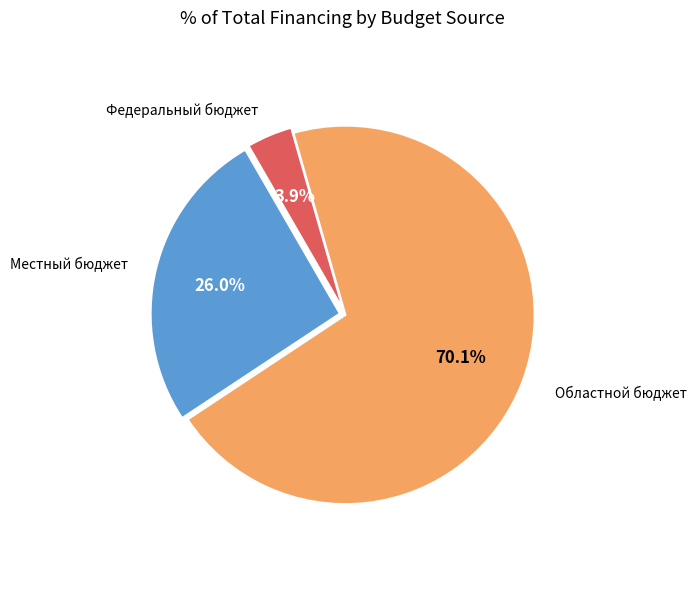

Is there any slice that represents more than half of the pie?

Yes